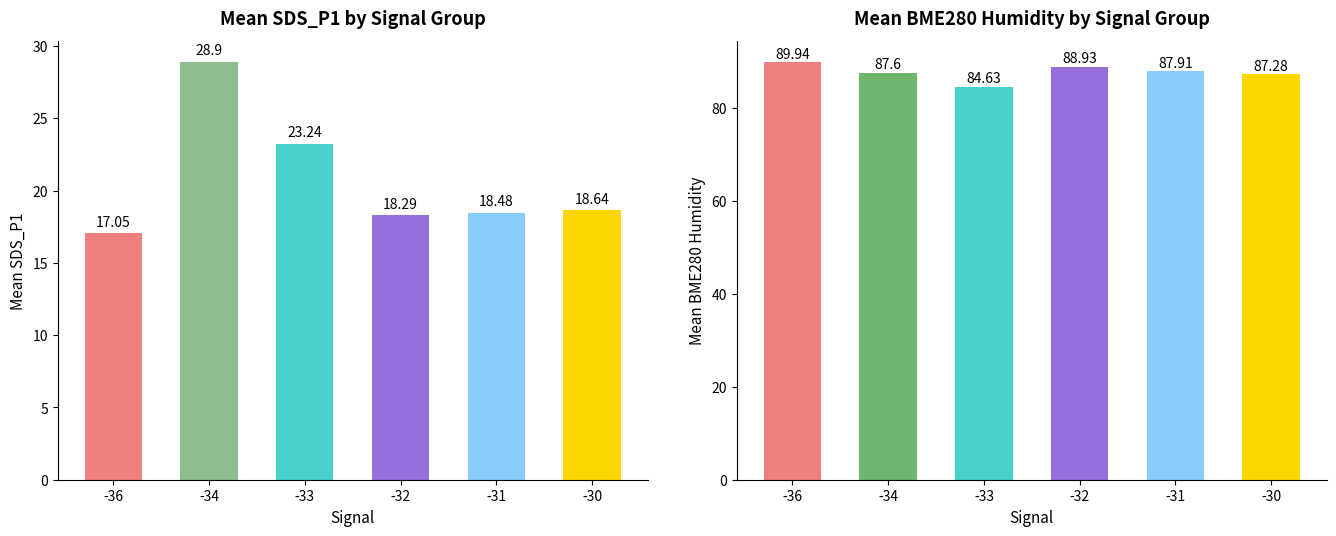

Reading left to right, list all the values displayed in this chart.

Mean SDS_P1: -36=17.1	-34=28.9	-33=23.2	-32=18.3	-31=18.5	-30=18.6
Mean BME280 Humidity: -36=89.9	-34=87.6	-33=84.6	-32=88.9	-31=87.9	-30=87.3